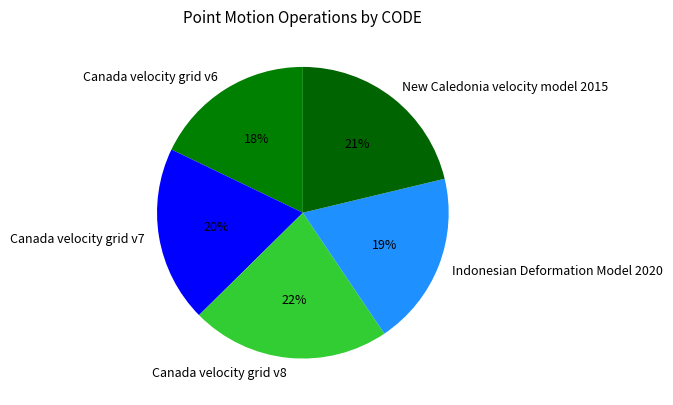

Approximately how many times larger is the value at New Caledonia velocity model 2015 compared to Canada velocity grid v8?

1.0